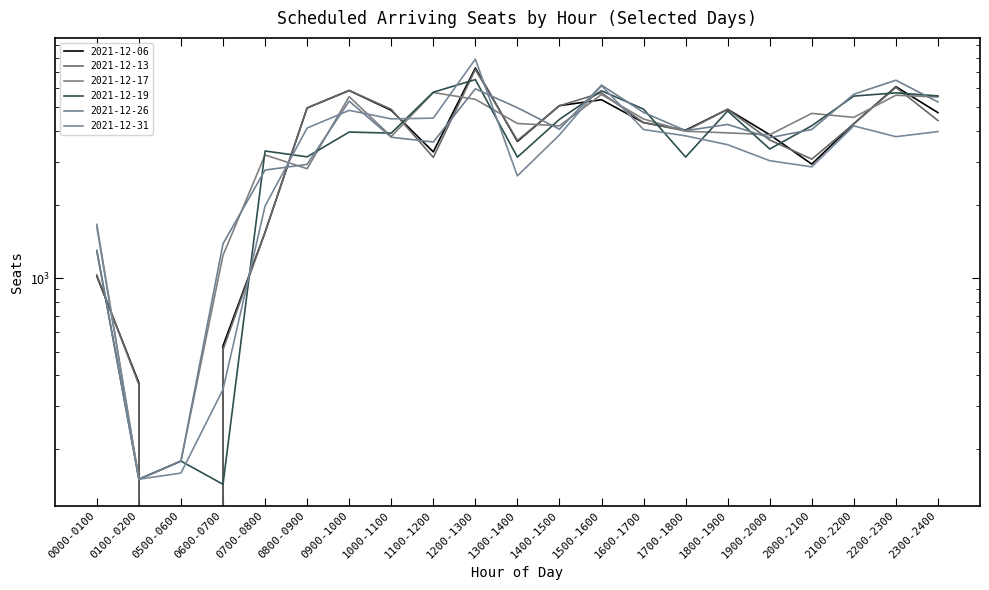

The 2021-12-13 series shows -3732 at 0500-0600. True or false?

False